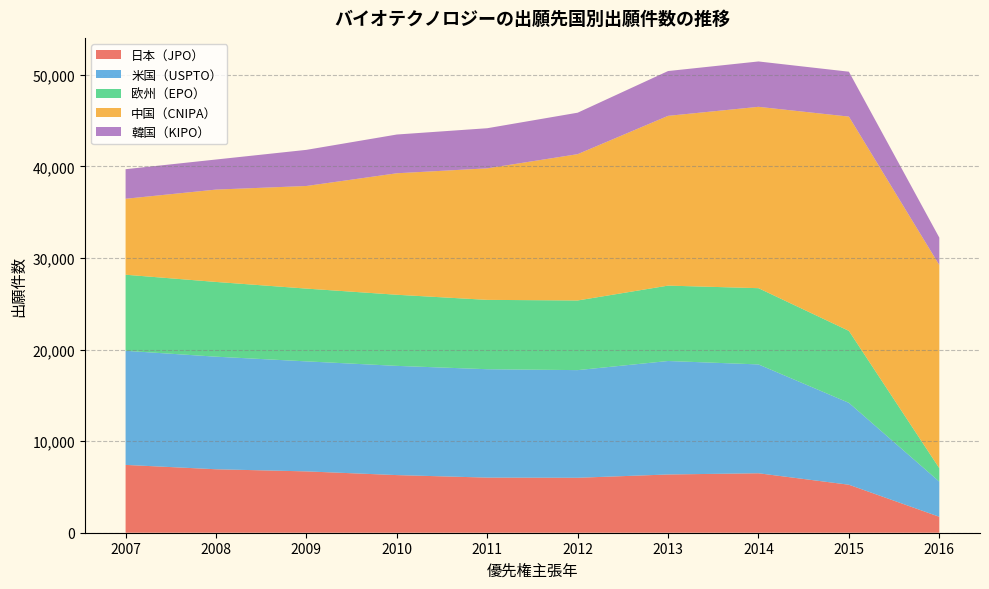

Reading left to right, list all the values displayed in this chart.

日本（JPO）: 7407	6931	6699	6294	6020	6002	6361	6494	5242	1742
米国（USPTO）: 12462	12296	12016	11929	11838	11757	12394	11888	8942	3838
欧州（EPO）: 8309	8163	7948	7767	7574	7607	8234	8327	7861	1466
中国（CNIPA）: 8296	10087	11207	13269	14365	15980	18541	19807	23402	22191
韓国（KIPO）: 3229	3284	3946	4232	4381	4528	4894	4955	4905	2993